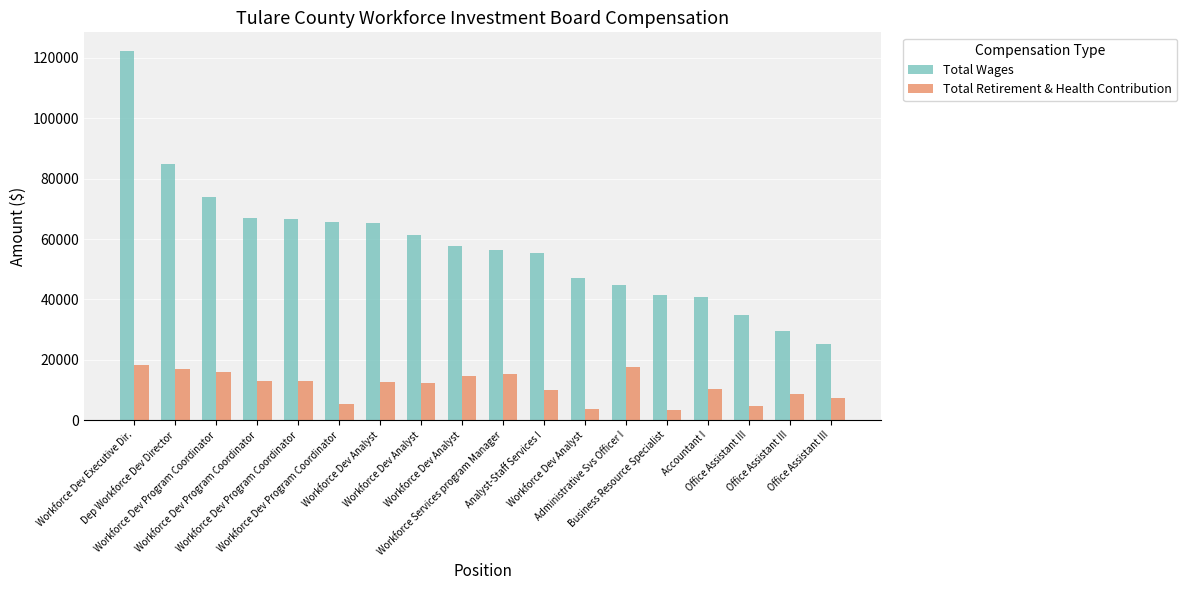

Which series has the widest spread of values?

Total Wages